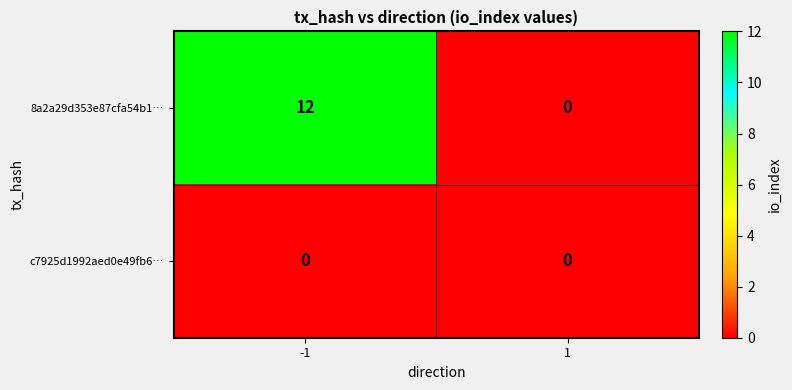

Reading left to right, extract all data points from this chart.

8a2a29d353e87cfa54b1…: -1=12	1=0
c7925d1992aed0e49fb6…: -1=0	1=0